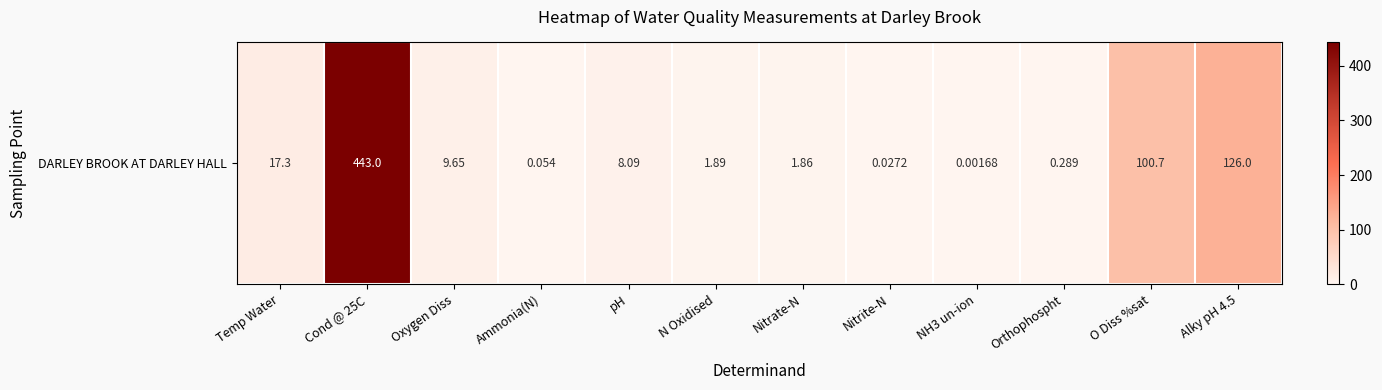

How many data points does each series have?

12